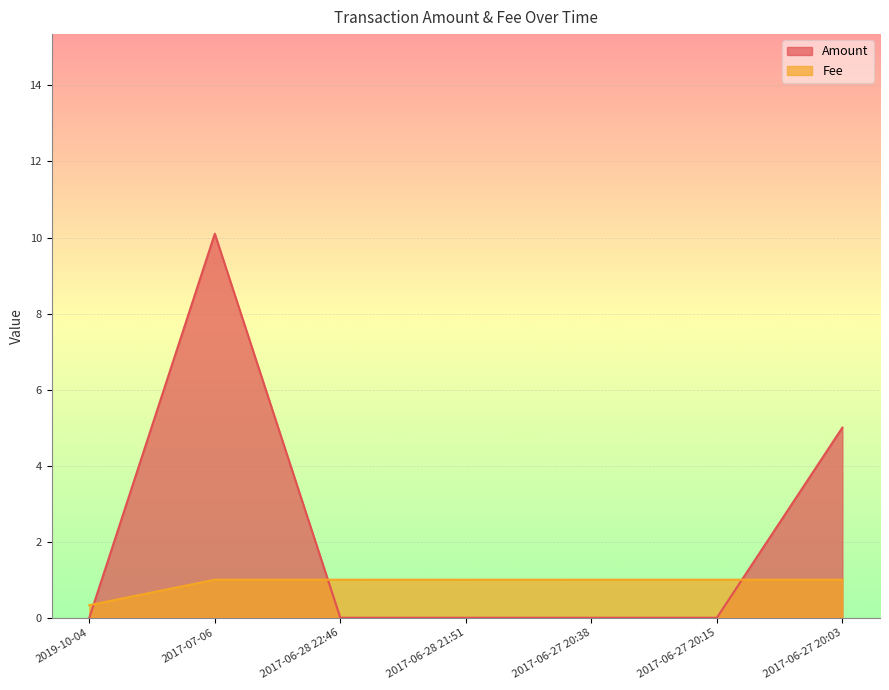

List the labels in order of Fee value, largest first.

2017-07-06, 2017-06-28 22:46, 2017-06-28 21:51, 2017-06-27 20:38, 2017-06-27 20:15, 2017-06-27 20:03, 2019-10-04